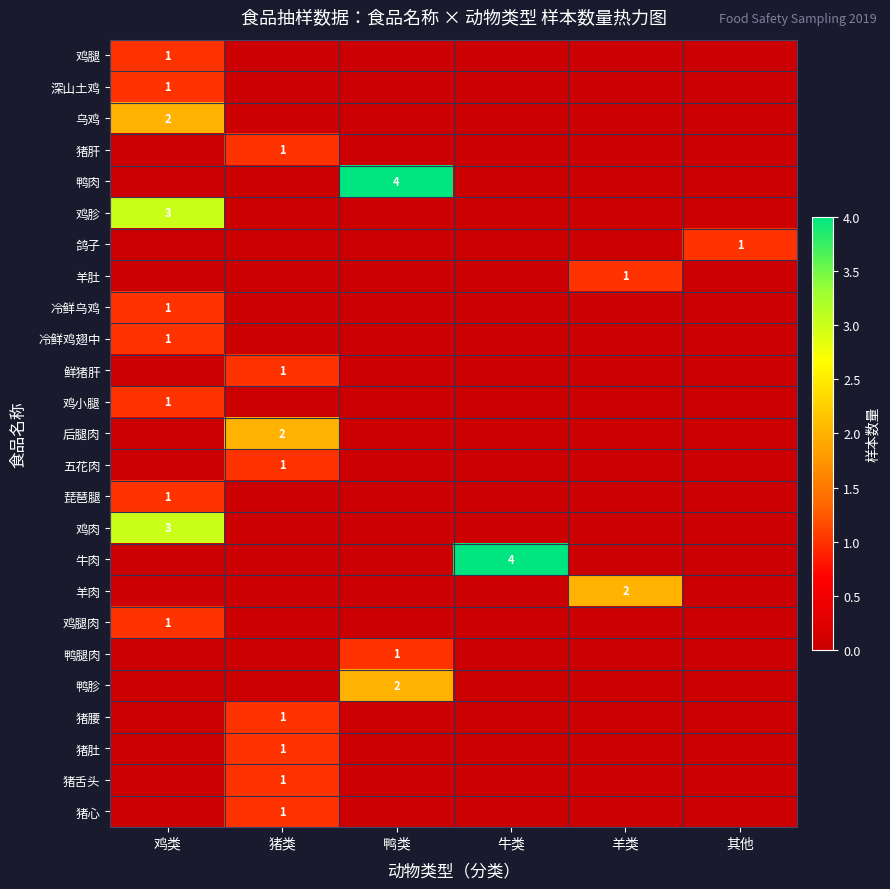

What is the total value across all series at 鸭类?

7